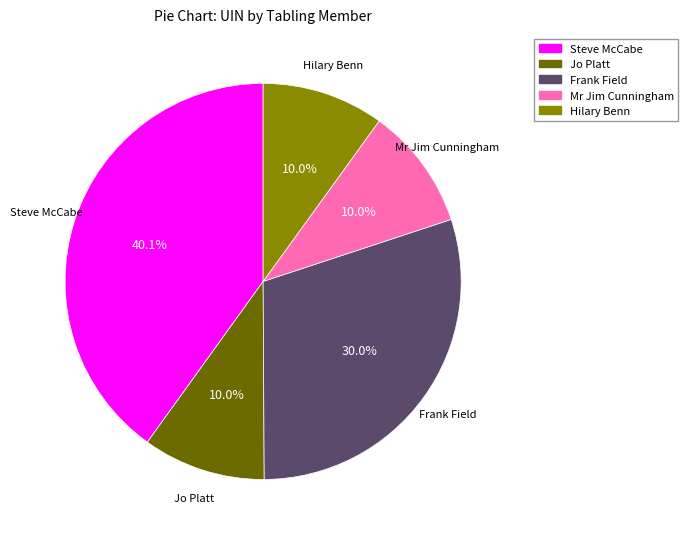

Is there any slice that represents more than half of the pie?

No